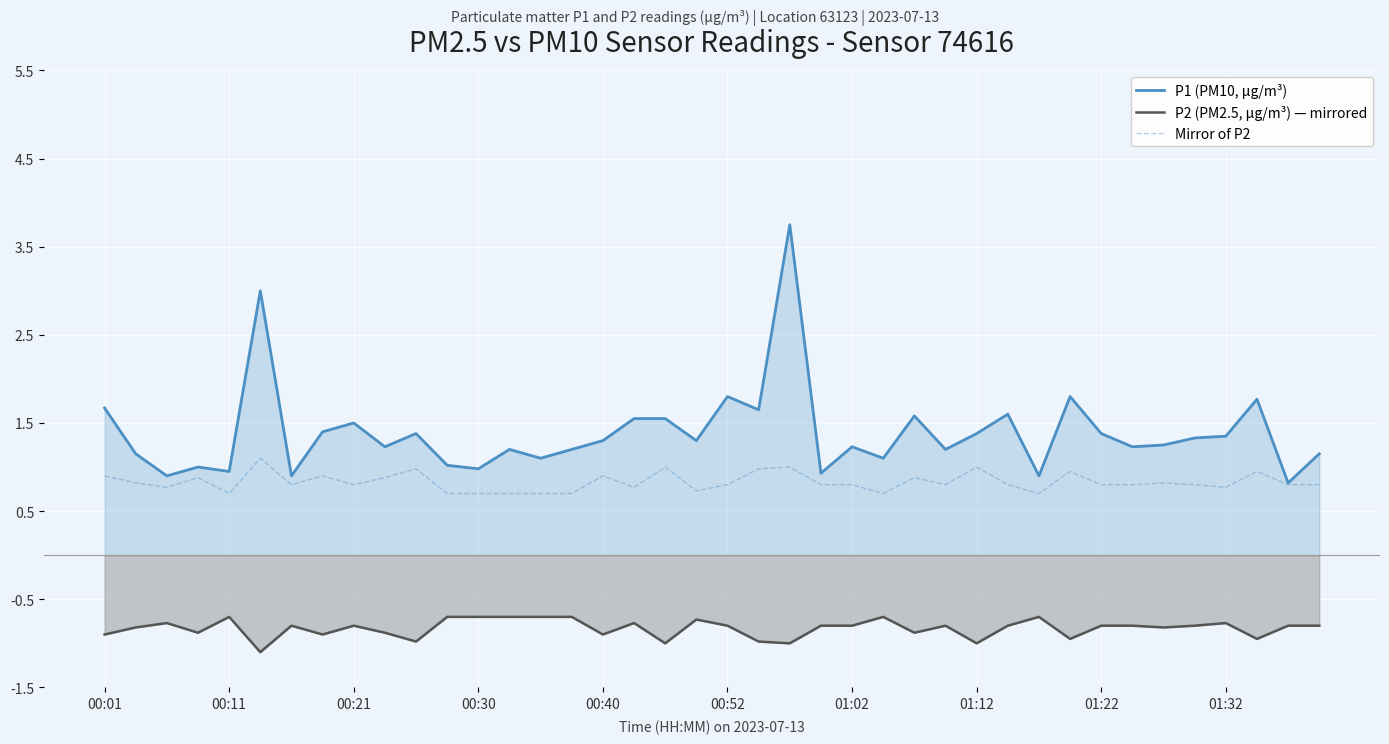

True or false: P2 (PM2.5, µg/m³) — mirrored and P1 (PM10, µg/m³) cross at least once.

False